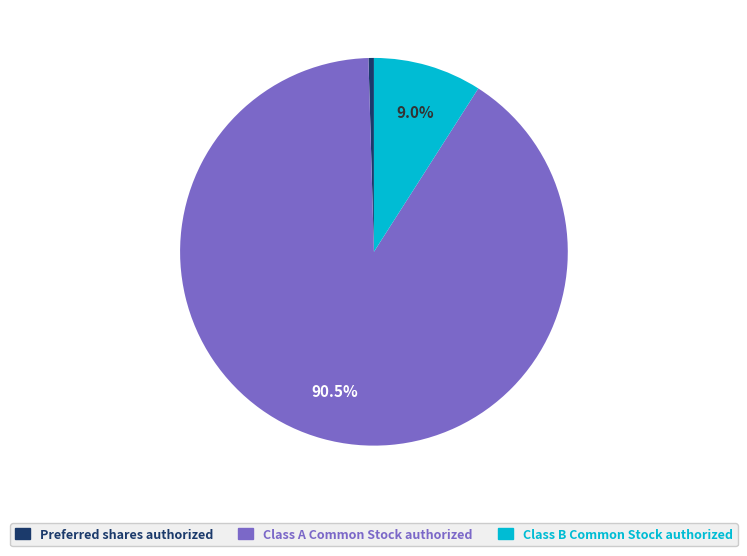

How much of the chart is everything except Class B Common Stock authorized?

91.0%